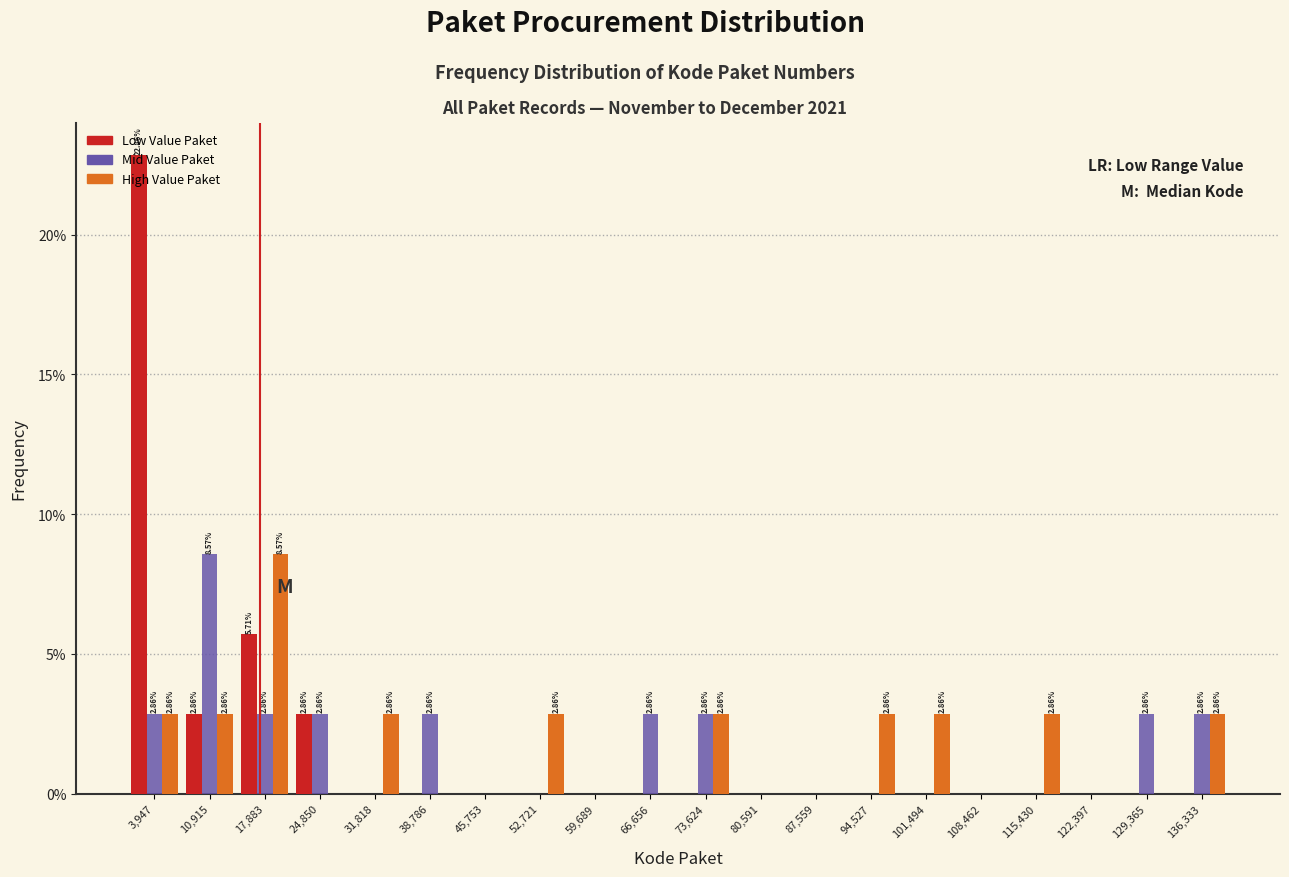

In the High Value Paket series, which range on the x-axis has the tallest bar?

14000 to 21000